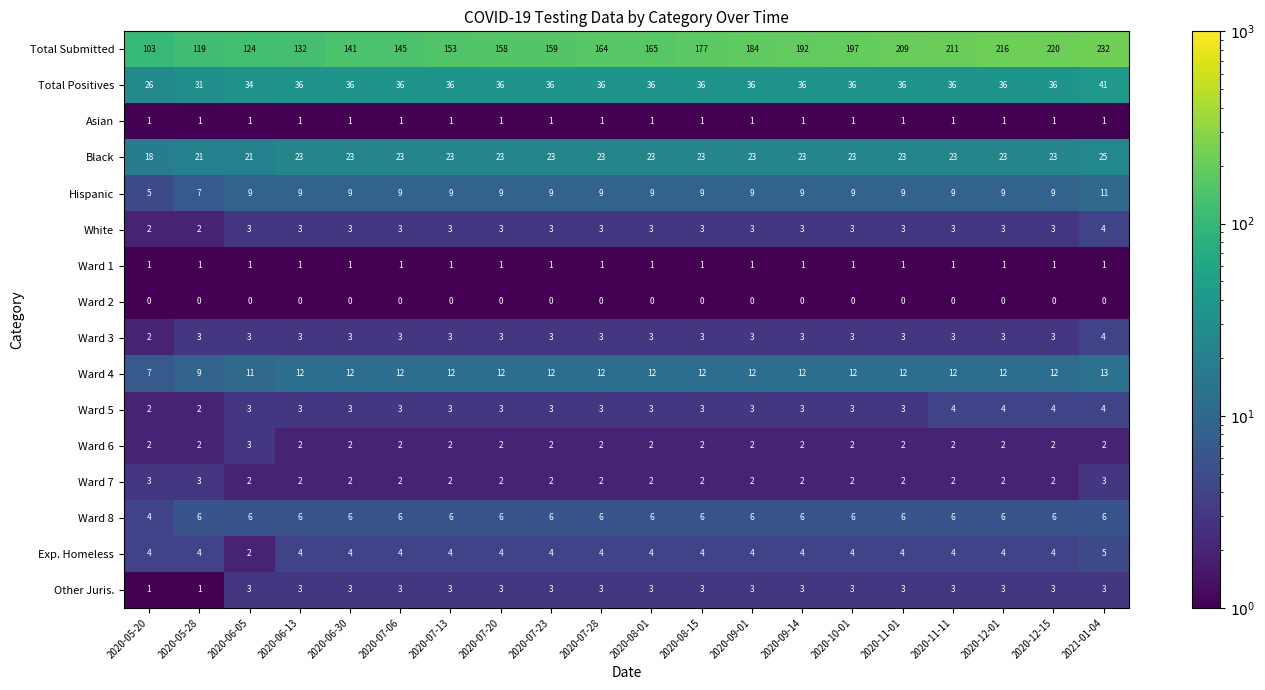

Is it true that Ward 5 equals 2 at 2020-09-14?

False